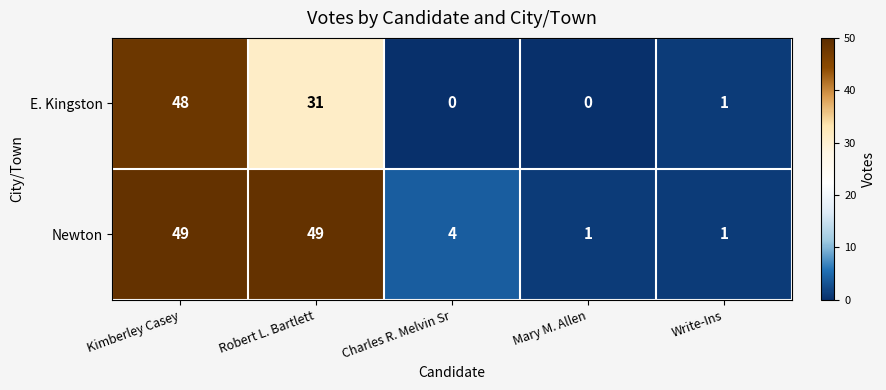

The value of Newton at Mary M. Allen is 2. True or false?

False